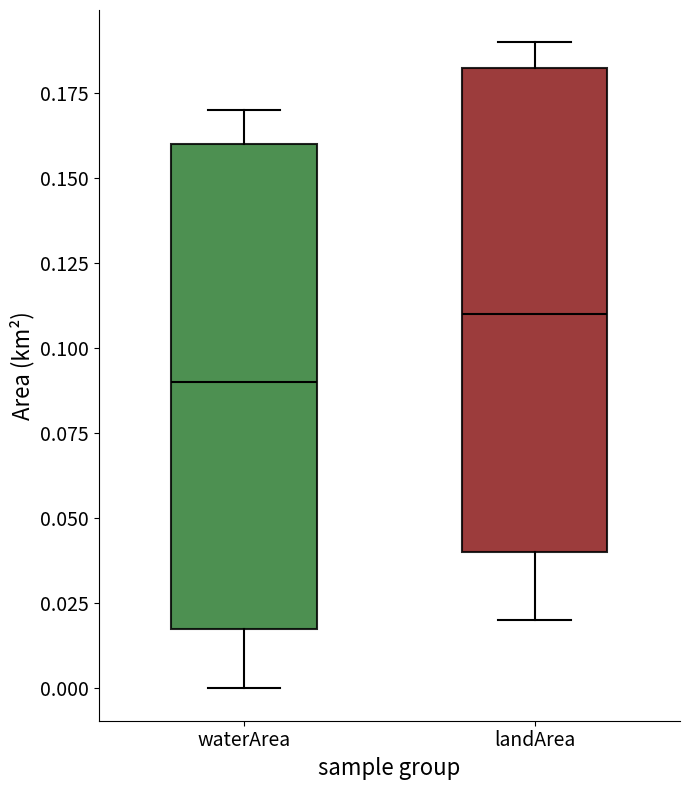

Reading left to right, transcribe this box plot: for each box, give where its median line is, the range the box spans, and where its two whiskers end, as read against the y-axis. The values are not printed on the chart, so give them approximately, as read against the axis.

waterArea: median 0.090, box 0.020 to 0.160, whiskers 0.000 to 0.170
landArea: median 0.110, box 0.040 to 0.185, whiskers 0.020 to 0.190